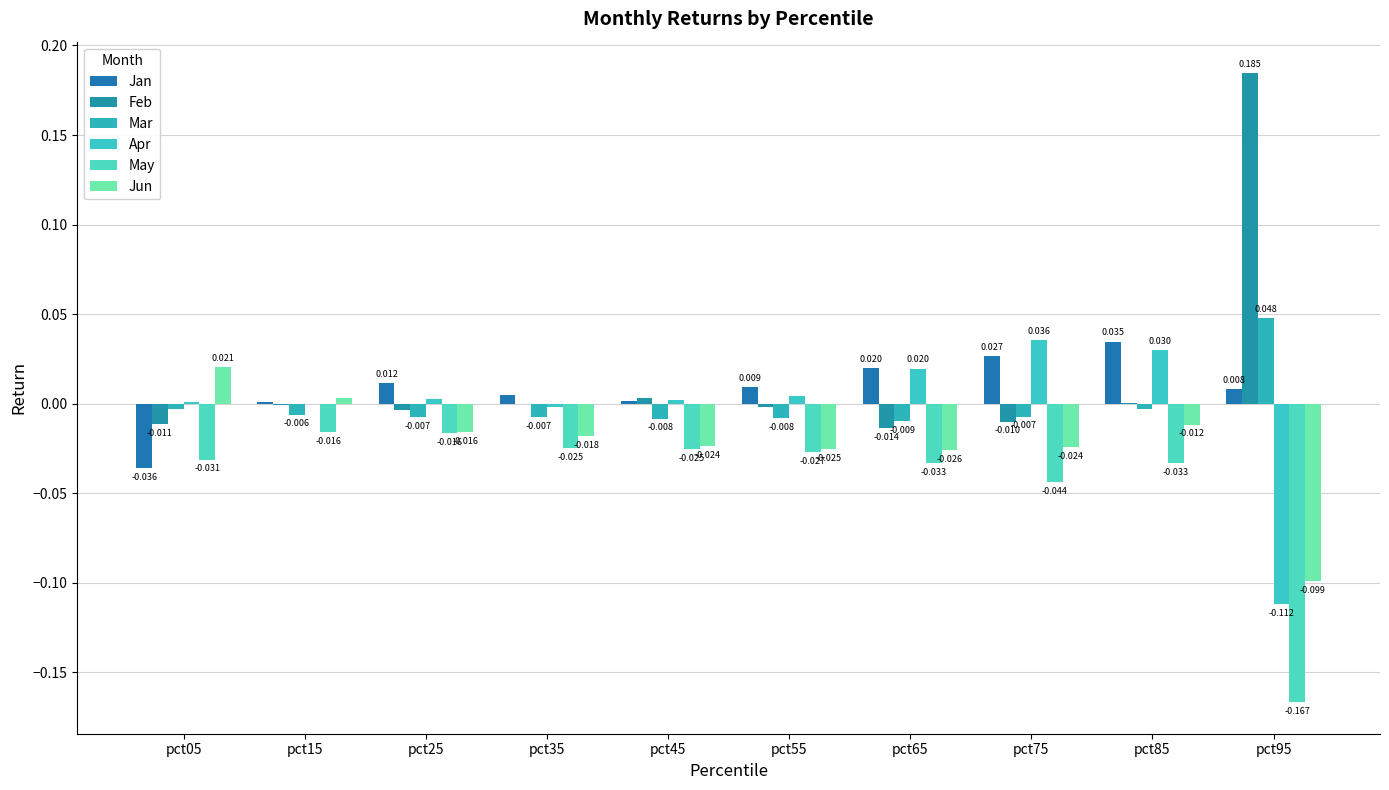

How many values in the Apr series exceed 0?

8